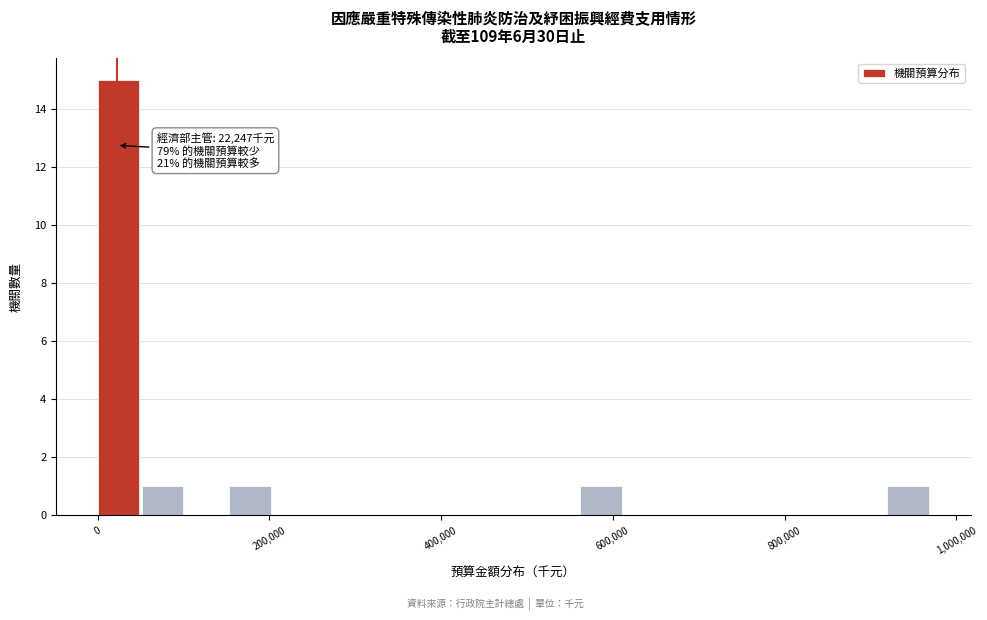

Around what value on the x-axis is the tallest bar? Give the approximate position of its centre, as read against the axis.

20000